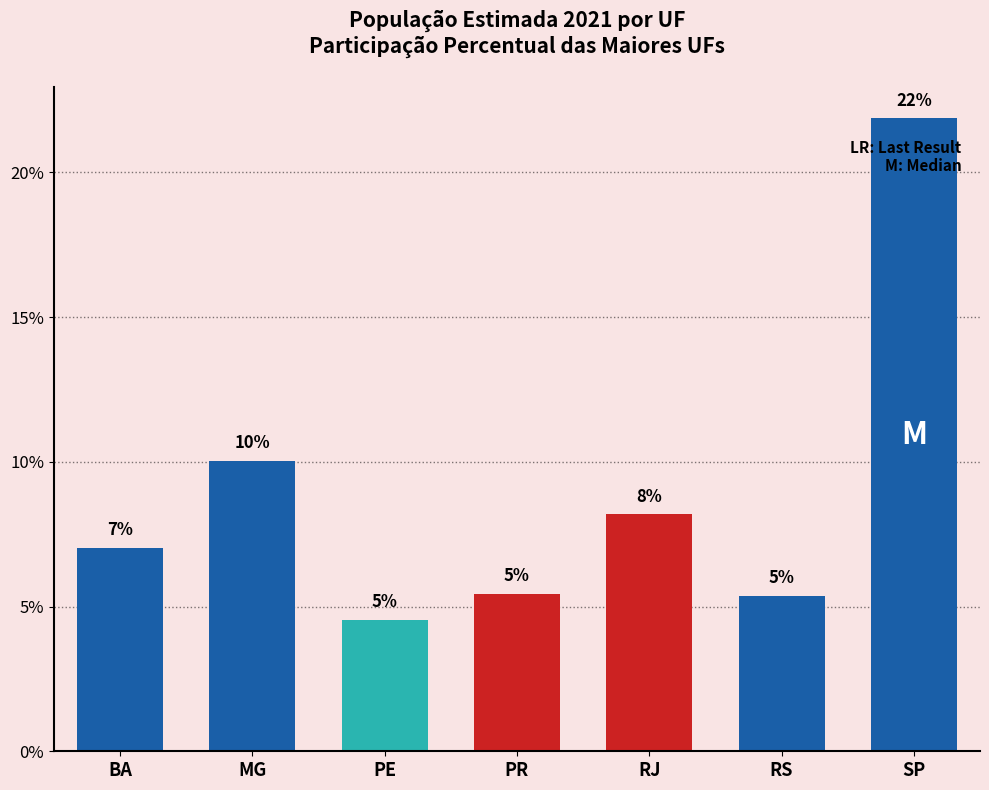

True or false: the data shows 2.7 at RS.

False